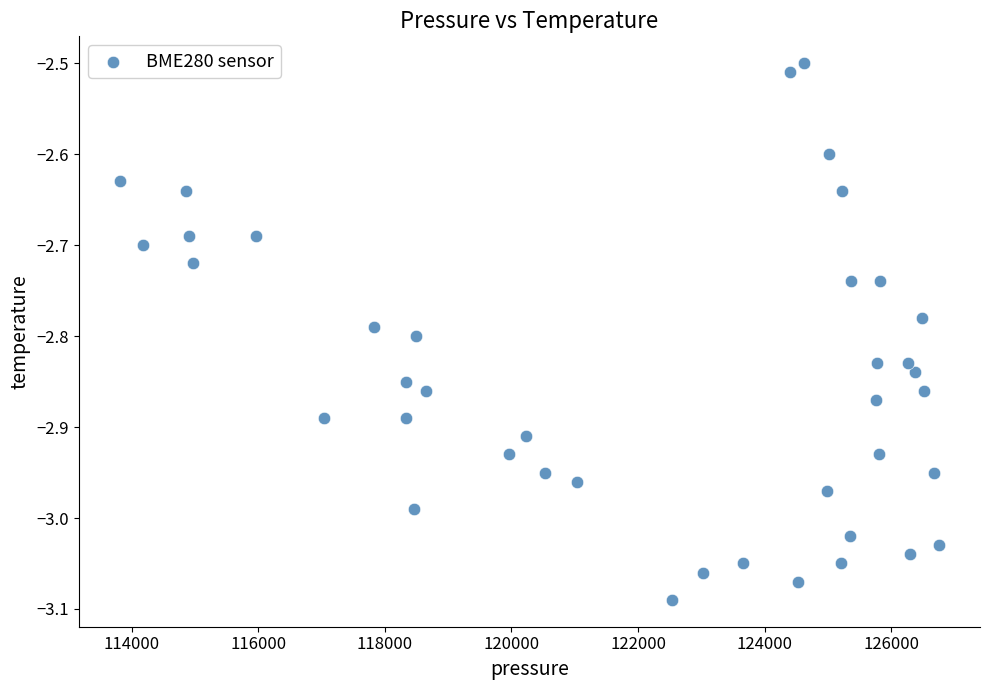

What is the range of X values (max minus min)?

12941.7